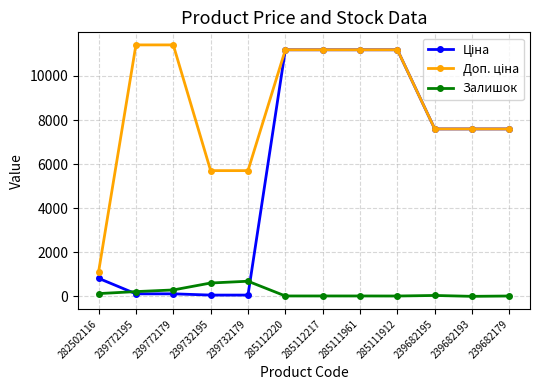

What is the sum of the Залишок values at 239772195 and 239682195?

255.0